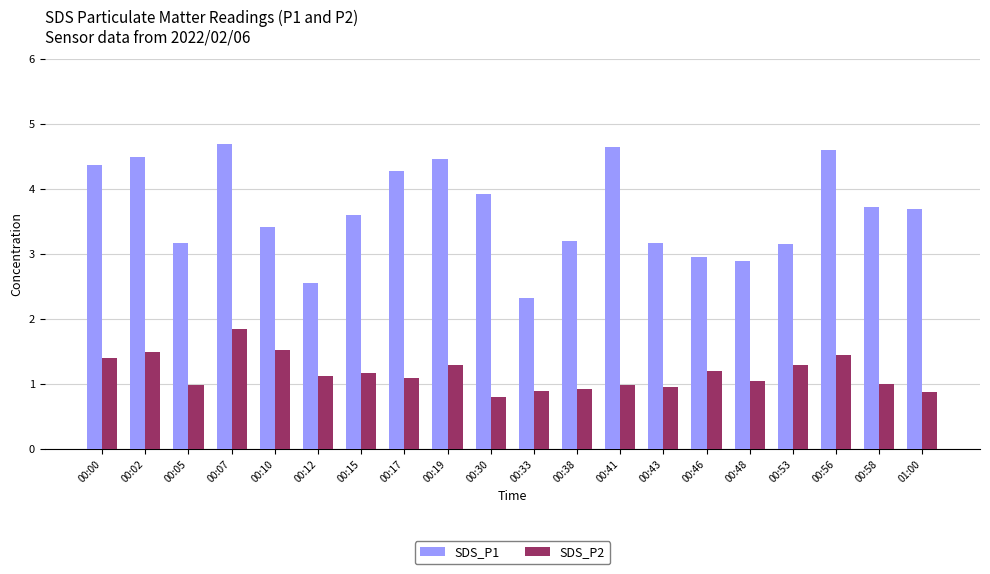

What is the total value across all series at 00:10?

4.9